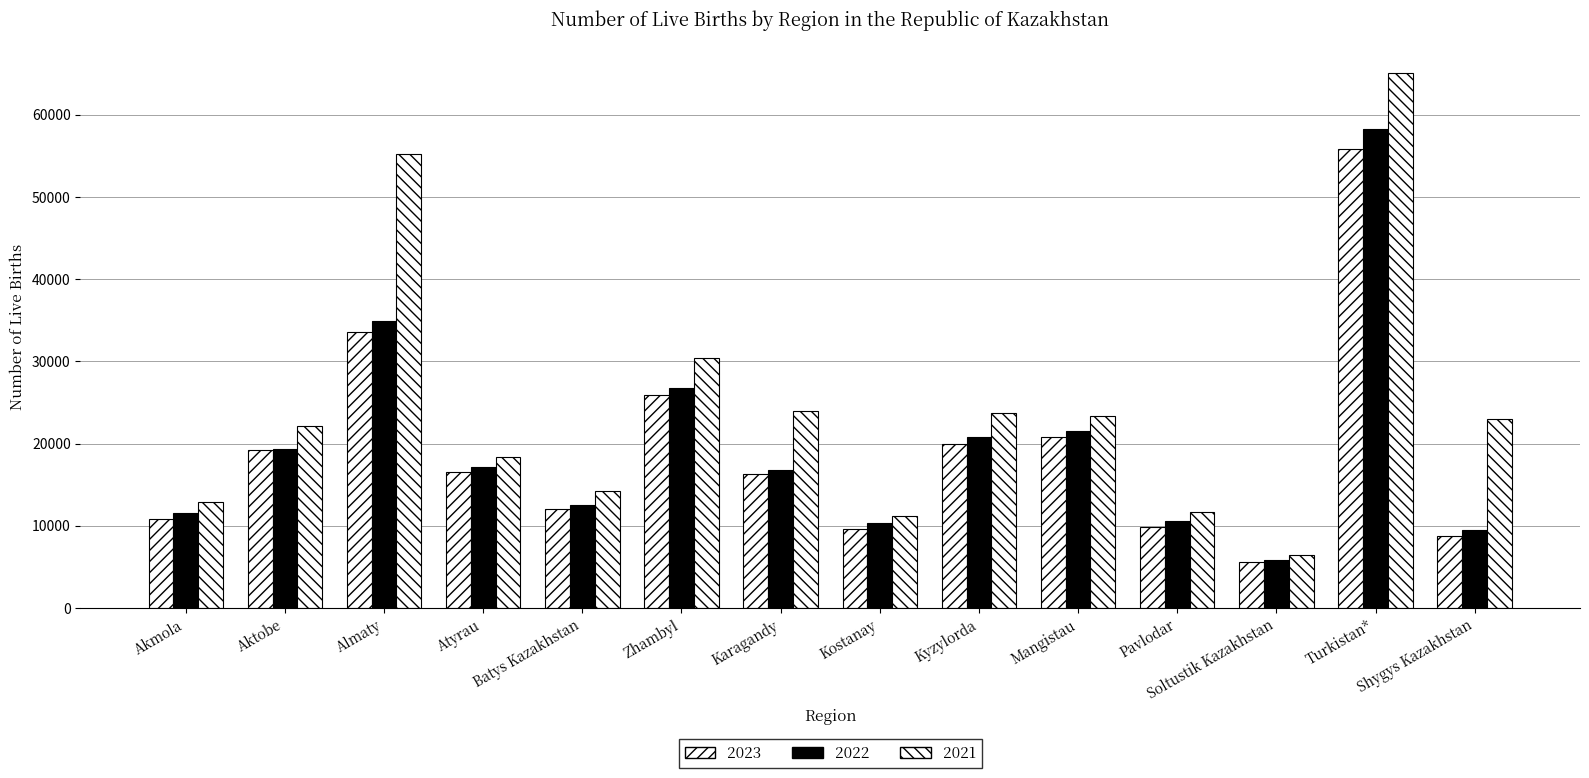

What is the spread (max minus min) of values at Batys Kazakhstan?

2231